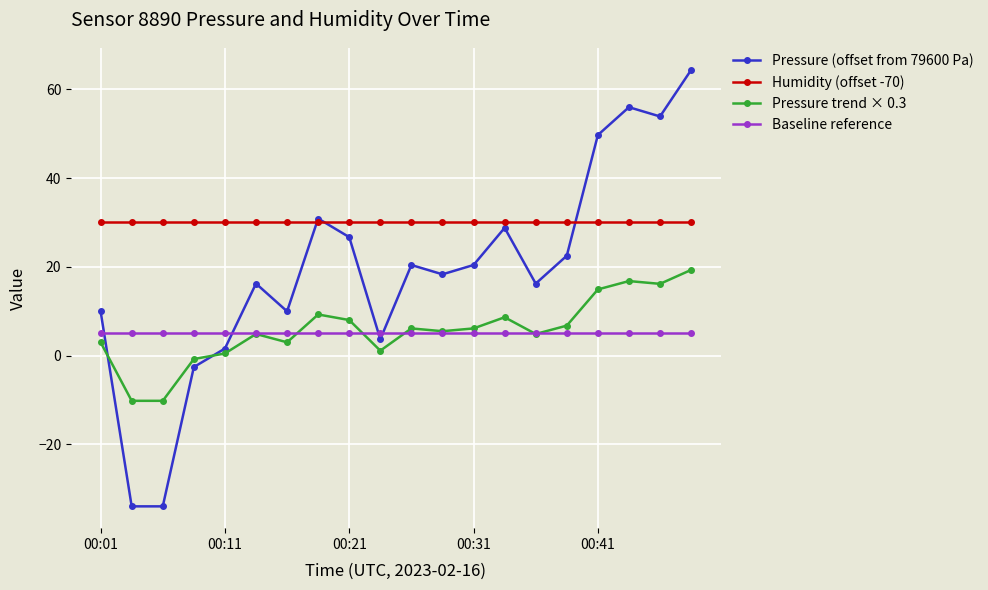

True or false: Baseline reference and Humidity (offset -70) intersect in this chart.

False